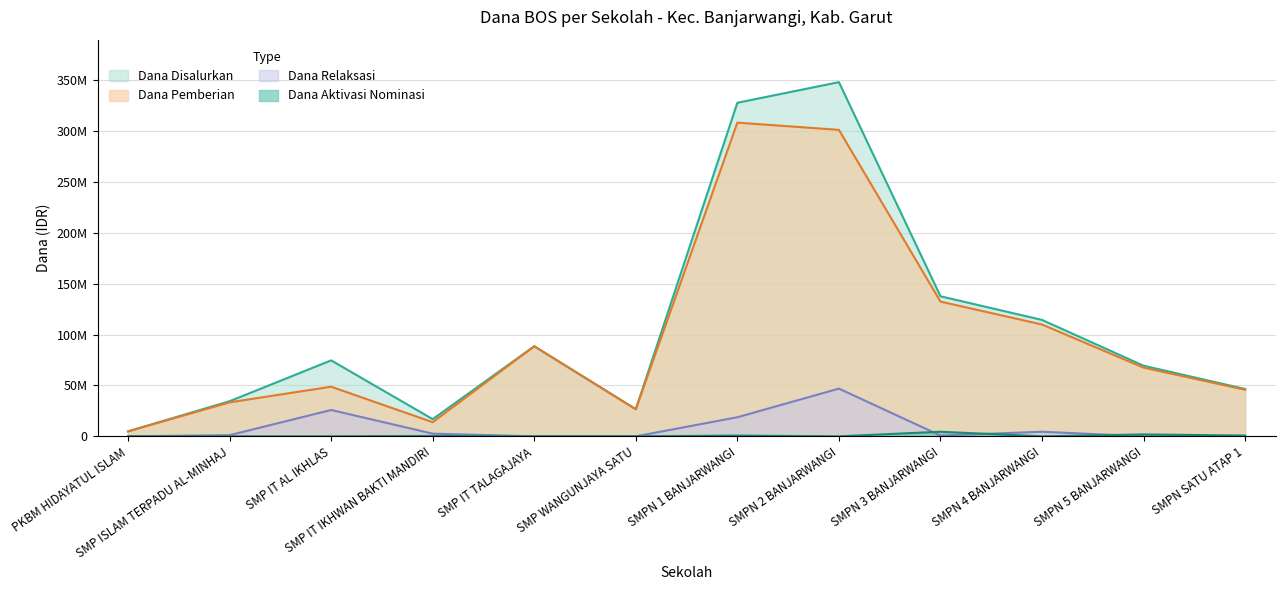

What are all the series names shown in the legend?

Dana Disalurkan, Dana Pemberian, Dana Relaksasi, Dana Aktivasi Nominasi